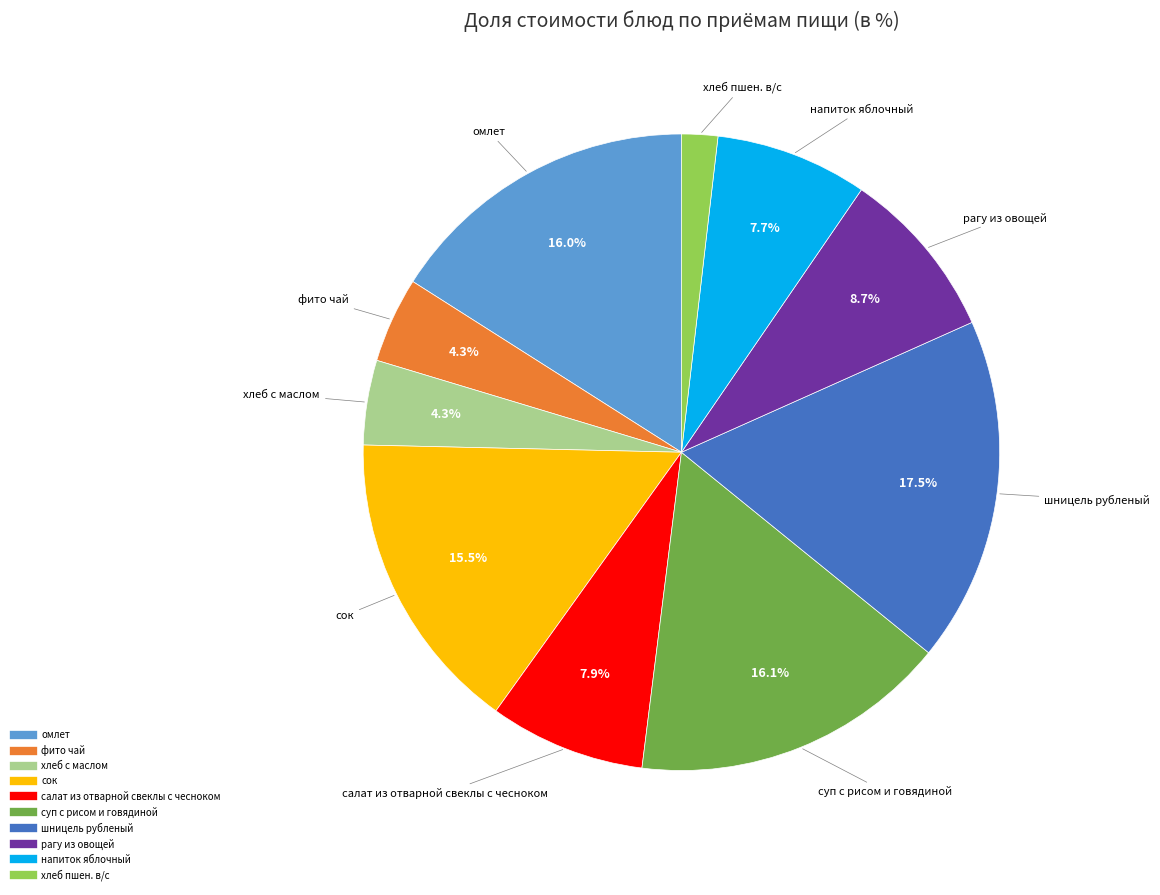

Is there a majority slice in this chart?

No